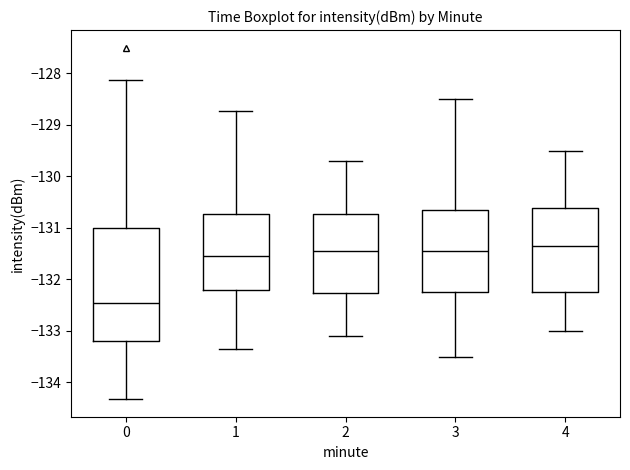

Reading left to right, read every box against the y-axis: the position of its median line, the range the box covers, and the ends of its whiskers. The values are not printed on the chart, so give them approximately, as read against the axis.

0: median -132.5, box -133.2 to -131.0, whiskers -134.3 to -128.1
1: median -131.5, box -132.2 to -130.7, whiskers -133.4 to -128.7
2: median -131.4, box -132.3 to -130.7, whiskers -133.1 to -129.7
3: median -131.4, box -132.2 to -130.6, whiskers -133.5 to -128.5
4: median -131.3, box -132.2 to -130.6, whiskers -133.0 to -129.5